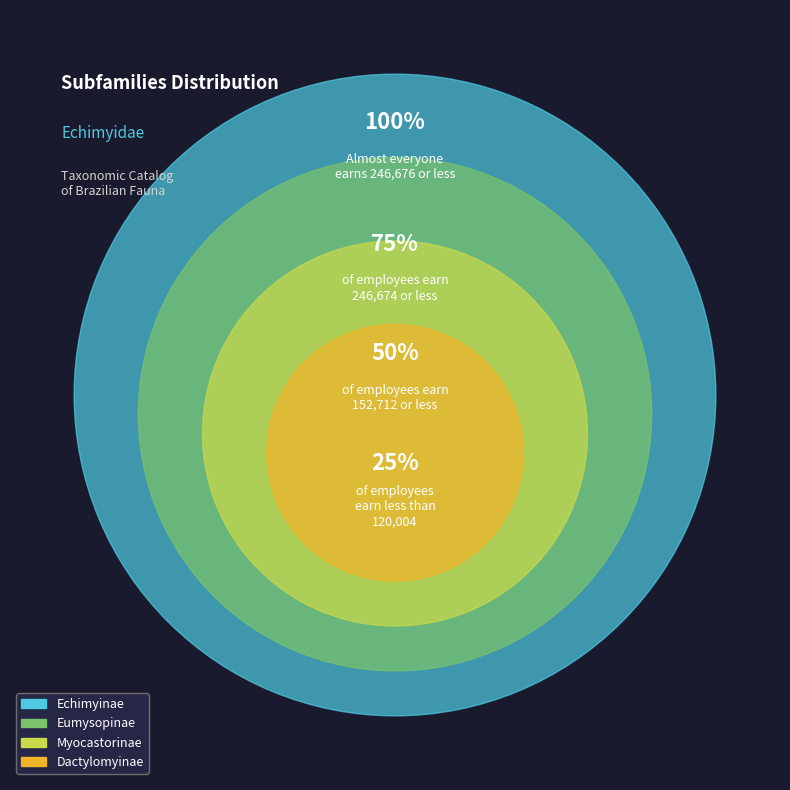

Is Myocastorinae the majority of the pie?

No